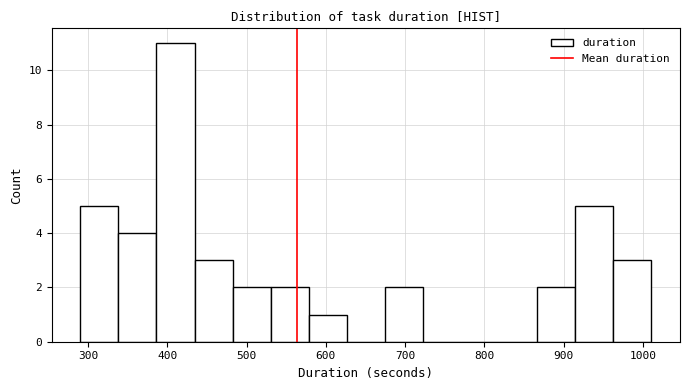

Reading left to right, list every bar in this chart as the range it spans on the x-axis followed by its height. Neither the bar edges nor the heights are printed on the chart, so give them approximately, as read against the axes.

290 to 340: 5
340 to 390: 4
390 to 430: 11
430 to 480: 3
480 to 530: 2
530 to 580: 2
580 to 630: 1
630 to 670: 0
670 to 720: 2
720 to 770: 0
770 to 820: 0
820 to 870: 0
870 to 910: 2
910 to 960: 5
960 to 1010: 3